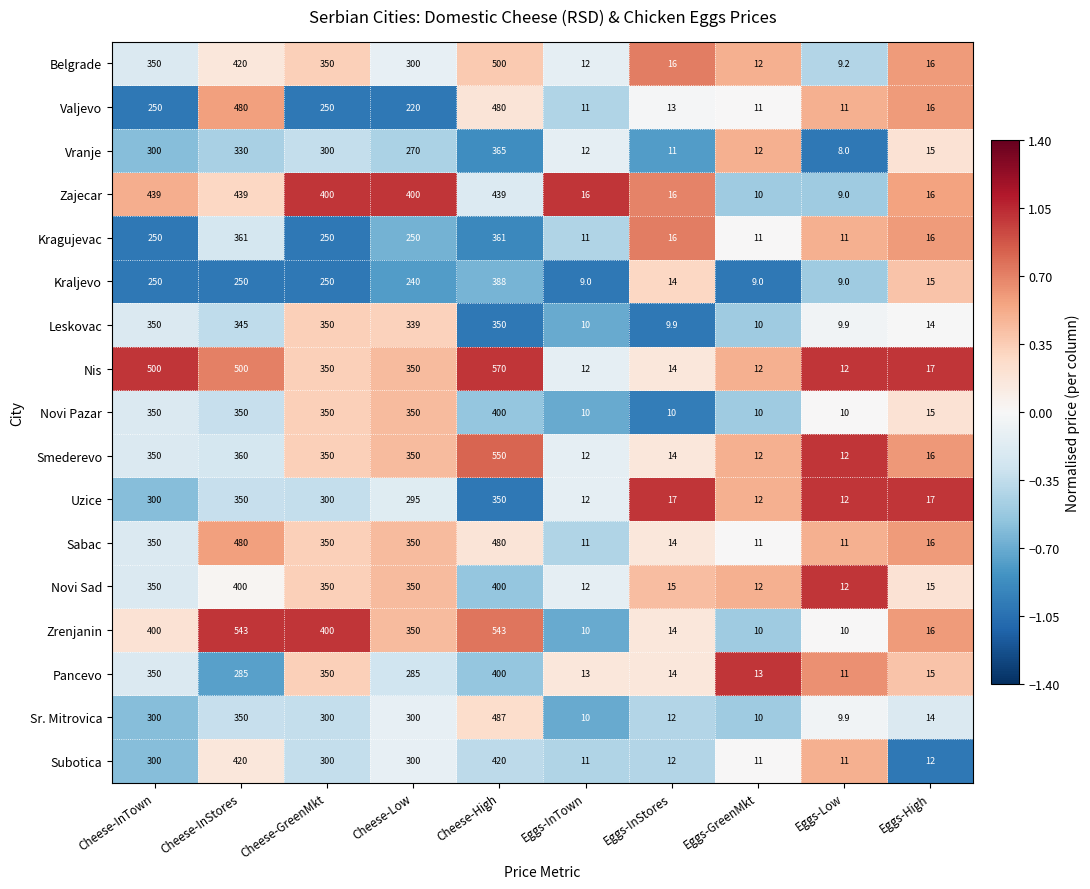

What is the approximate value of Vranje at Cheese-High?

365.0